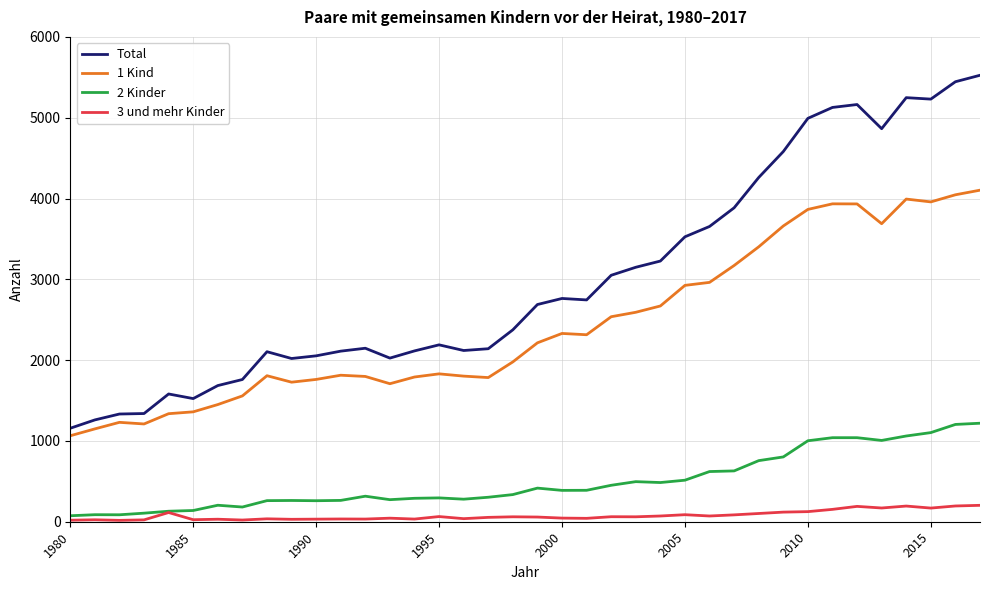

Which series has the largest range (max minus min)?

Total